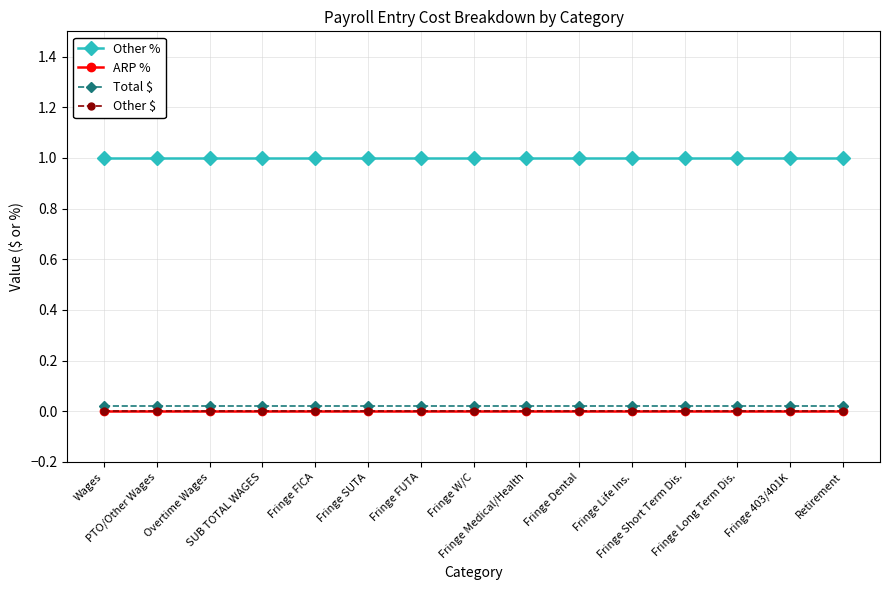

Which category has the highest value across all series?

Wages